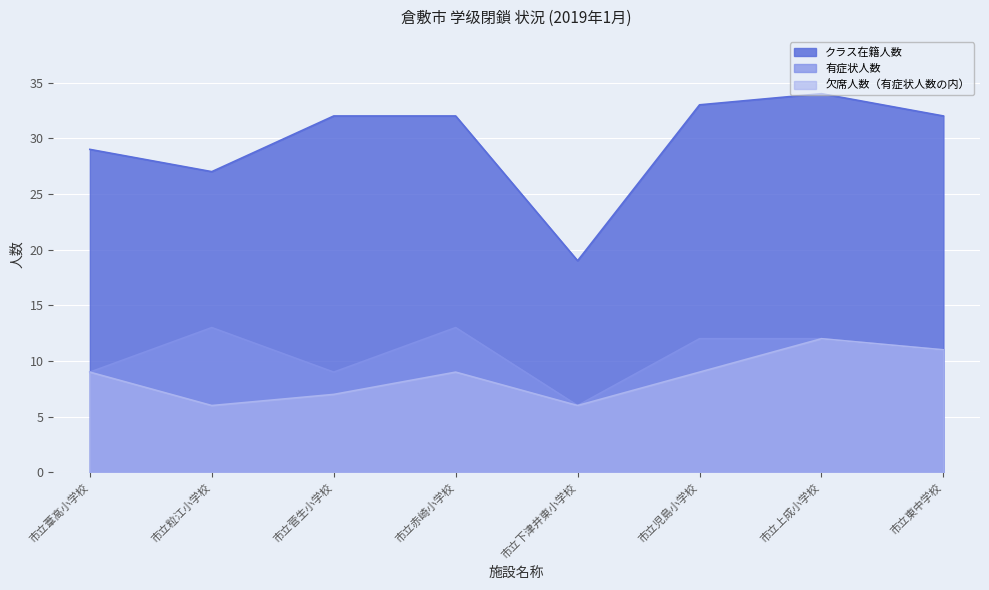

What is the maximum value for 欠席人数（有症状人数の内）?

12